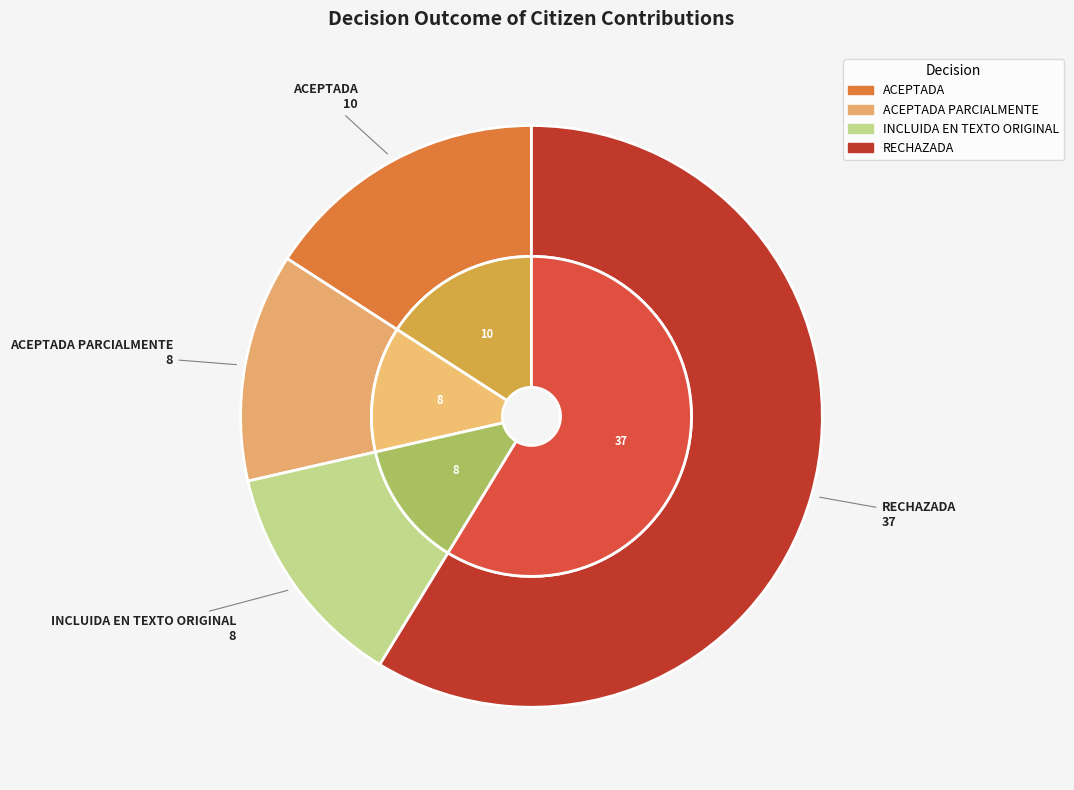

Which category has the biggest portion of the pie?

RECHAZADA